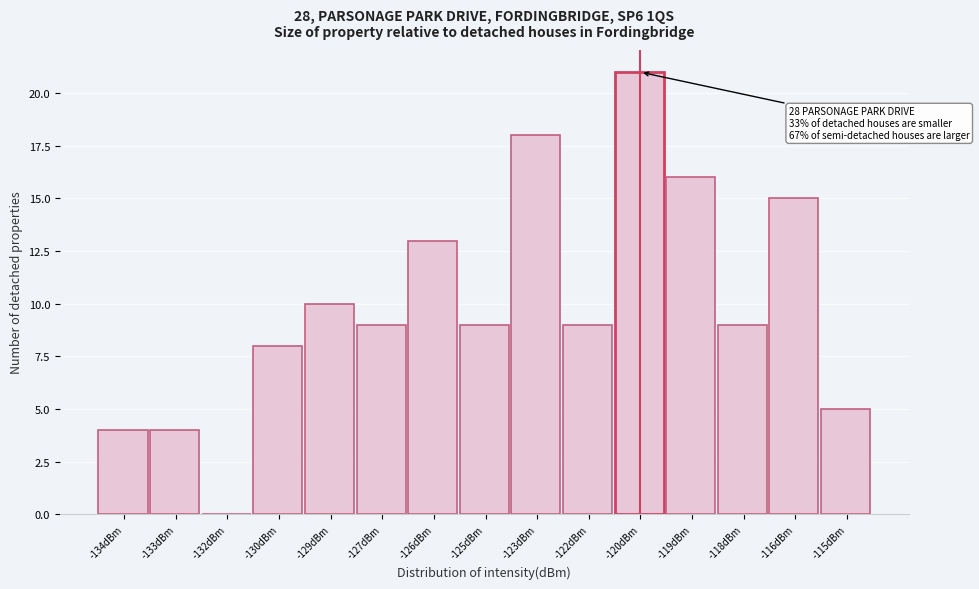

Reading left to right, transcribe all the data shown in this chart.

-134dBm=4	-133dBm=4	-132dBm=0	-130dBm=8	-129dBm=10	-127dBm=9	-126dBm=13	-125dBm=9	-123dBm=18	-122dBm=9	-120dBm=21	-119dBm=16	-118dBm=9	-116dBm=15	-115dBm=5